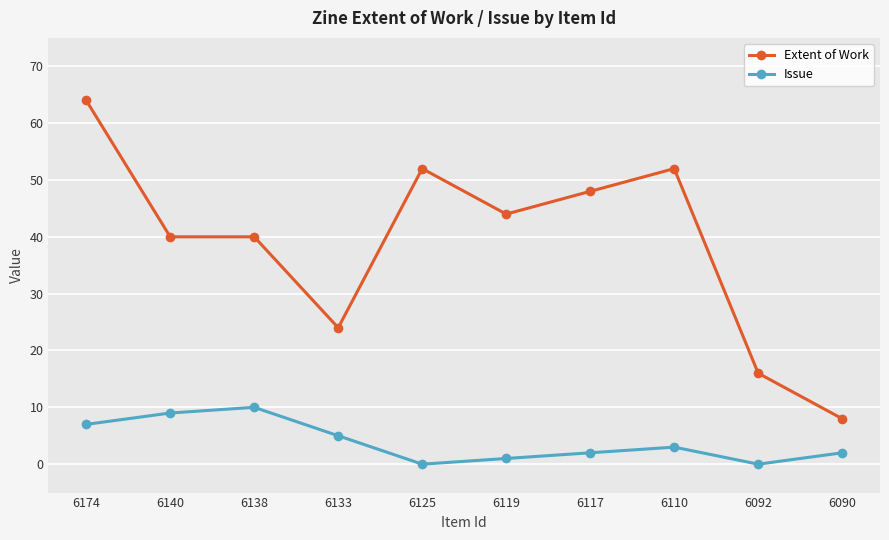

How many values in the Extent of Work series are below 44?

5